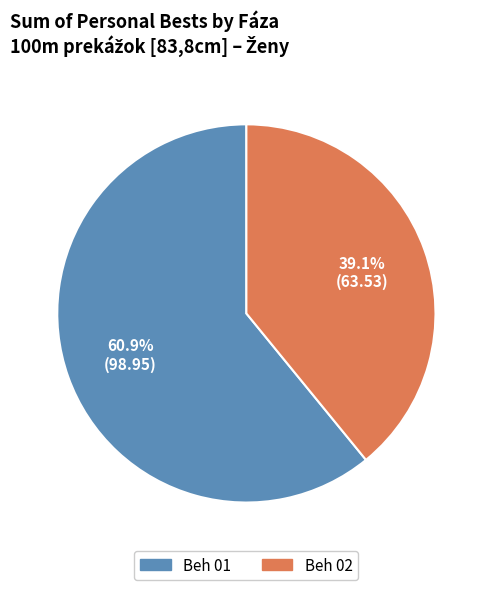

Is there any slice that represents more than half of the pie?

Yes